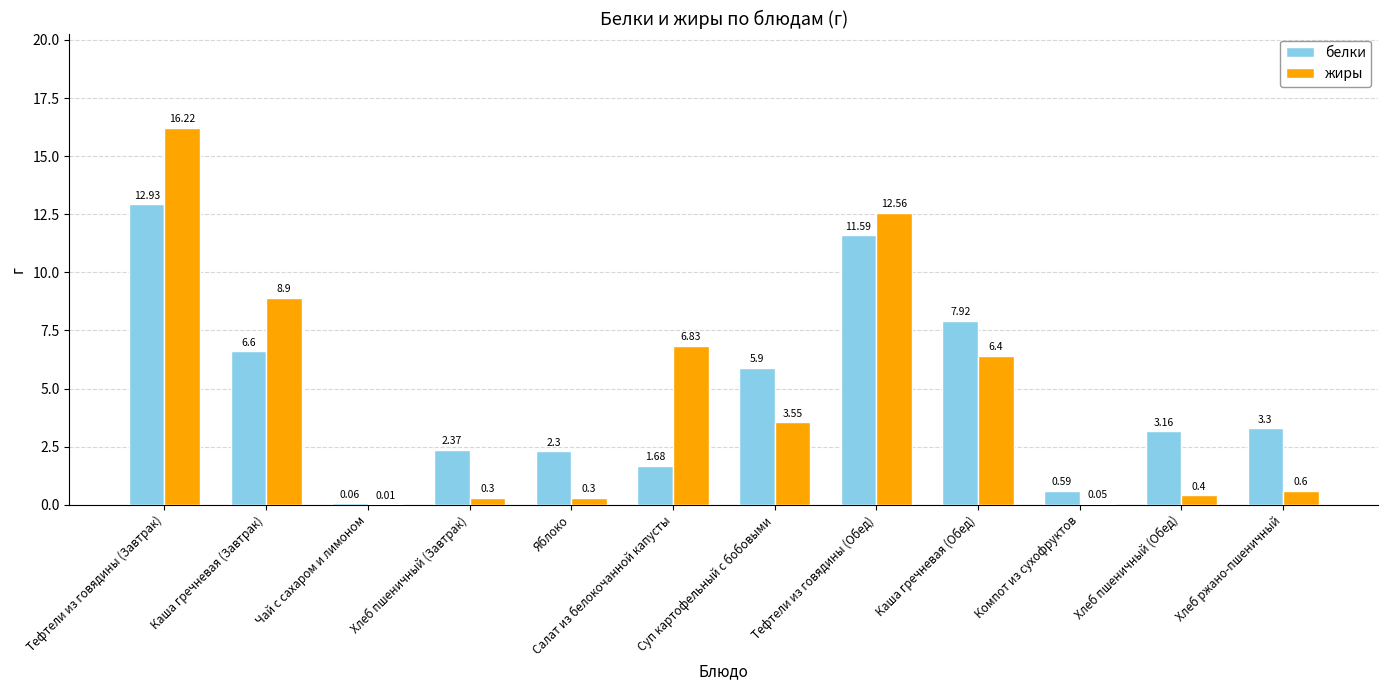

What is the difference between the белки values at Яблоко and Каша гречневая (Завтрак)?

4.3